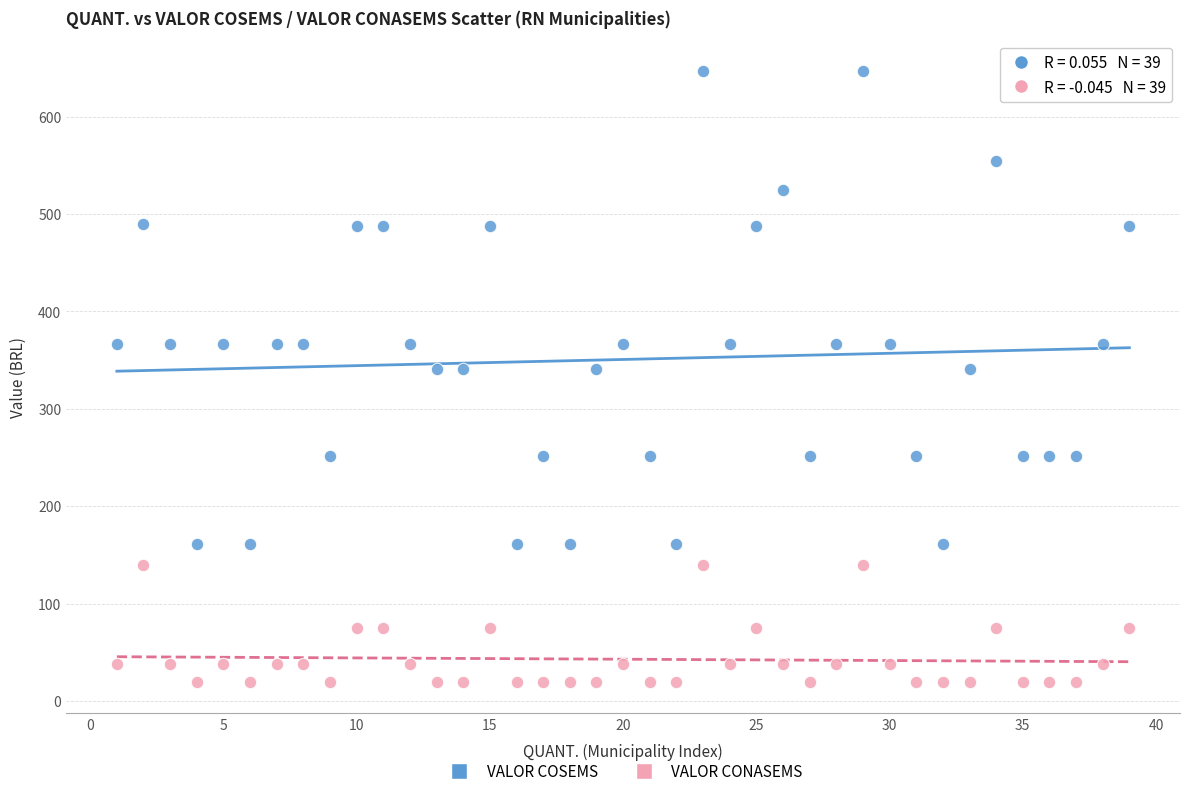

Which series has the largest Y range (max minus min)?

VALOR COSEMS